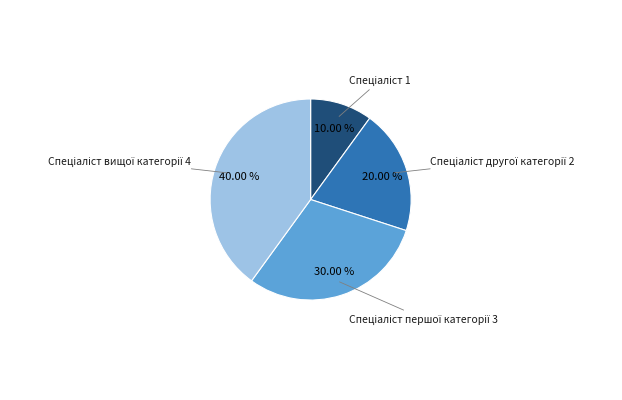

How many segments does this pie chart have?

4